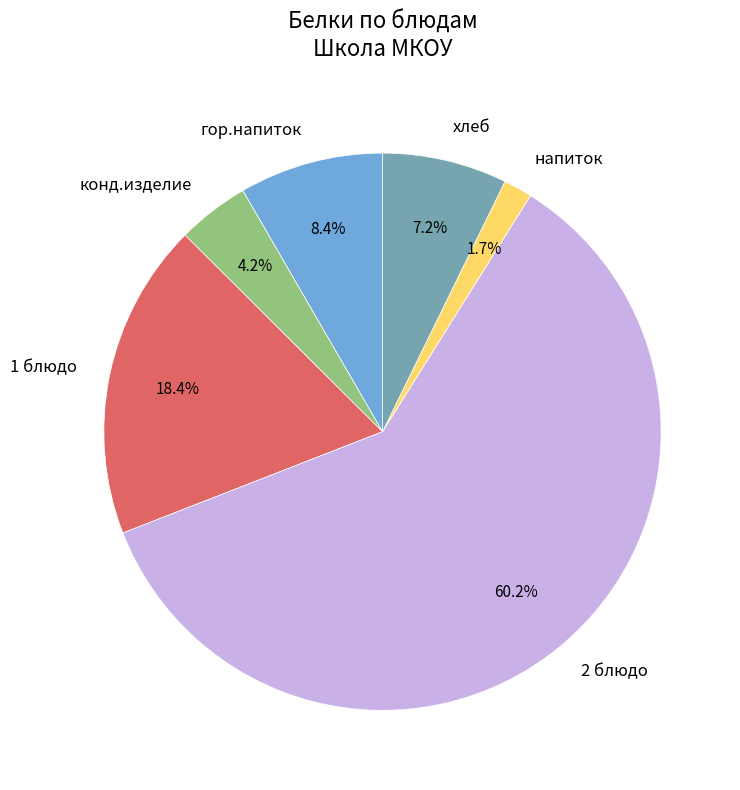

Which slice is the smallest?

напиток